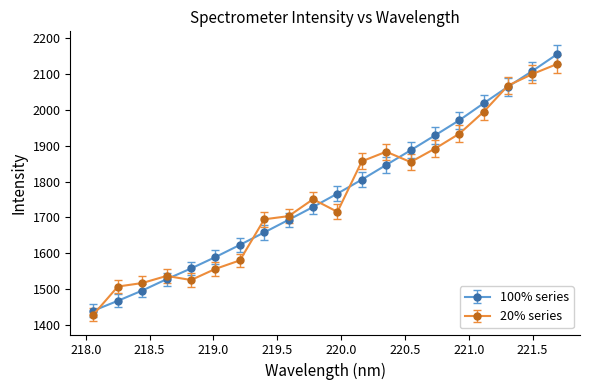

What is the minimum value shown in the chart?

1430.3